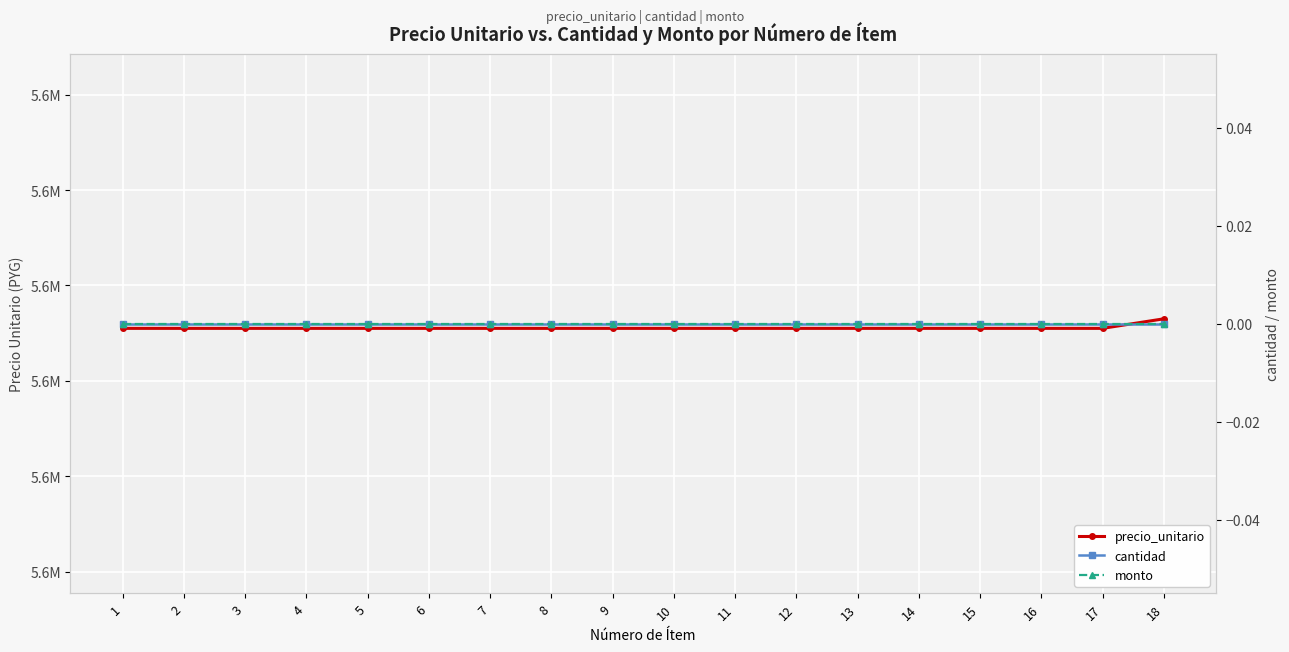

What is the total value across all series at 13?

5555555